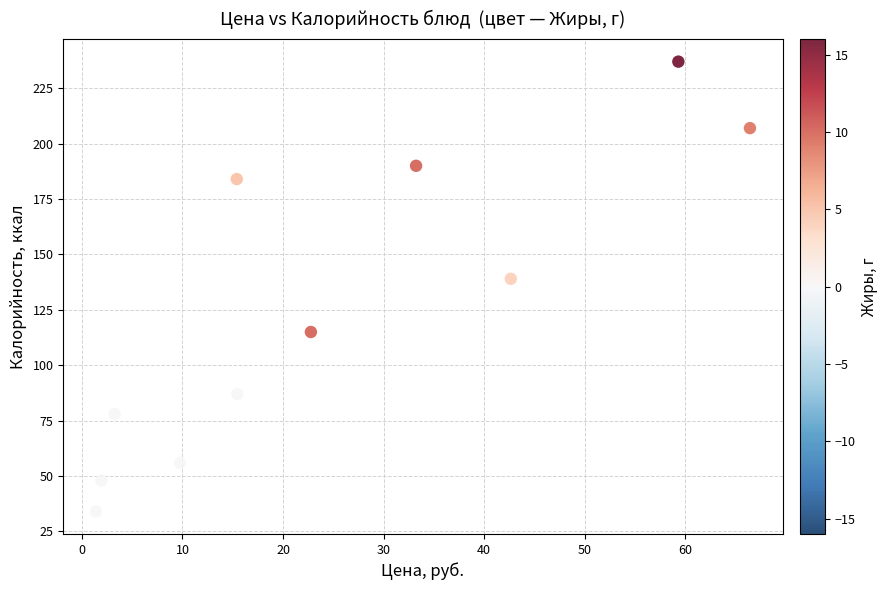

What Y value in the scatter plot is closest to 135?

139